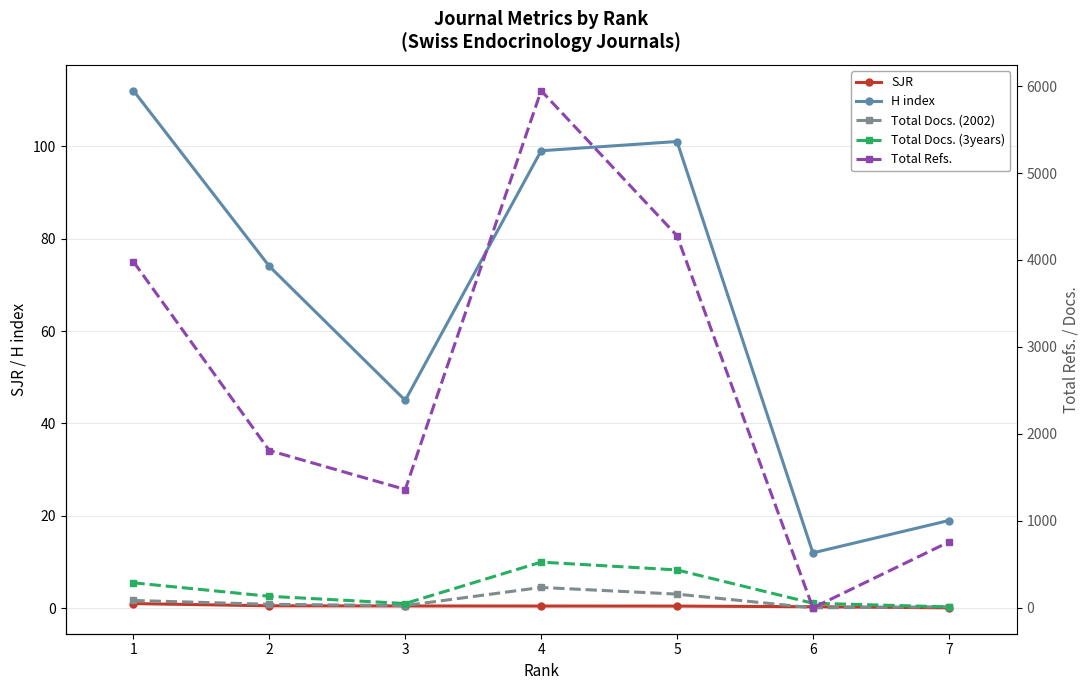

What is the maximum value for H index?

112.0